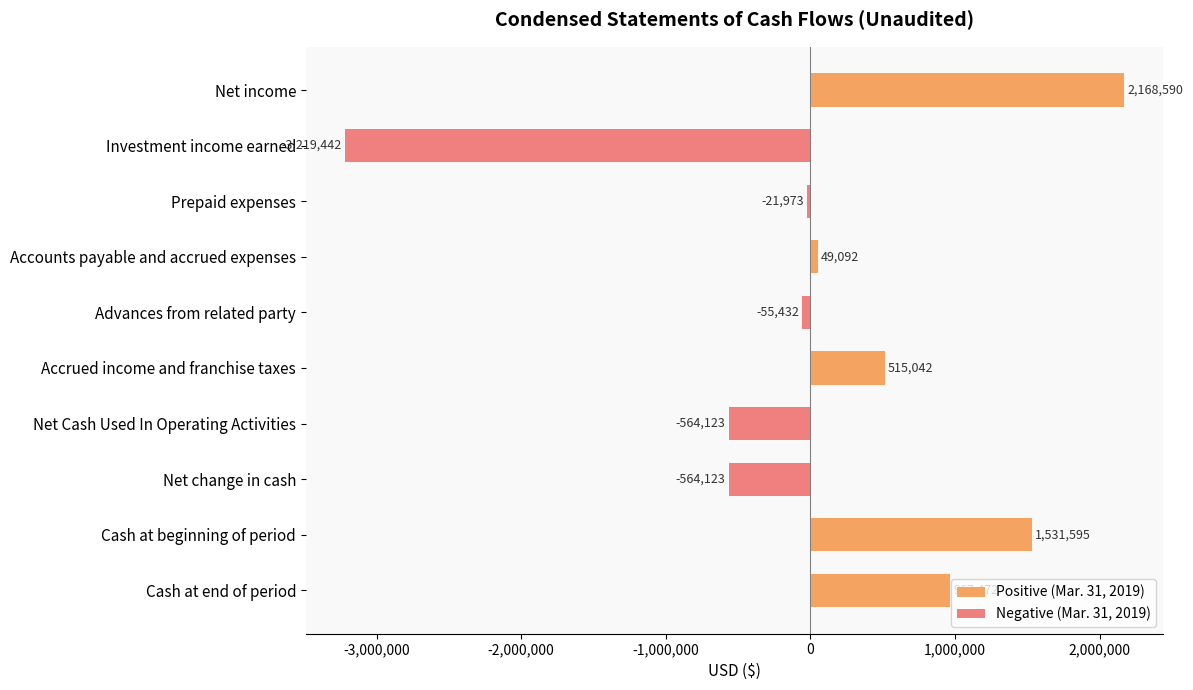

At which category does the chart reach its peak across all series?

Net income